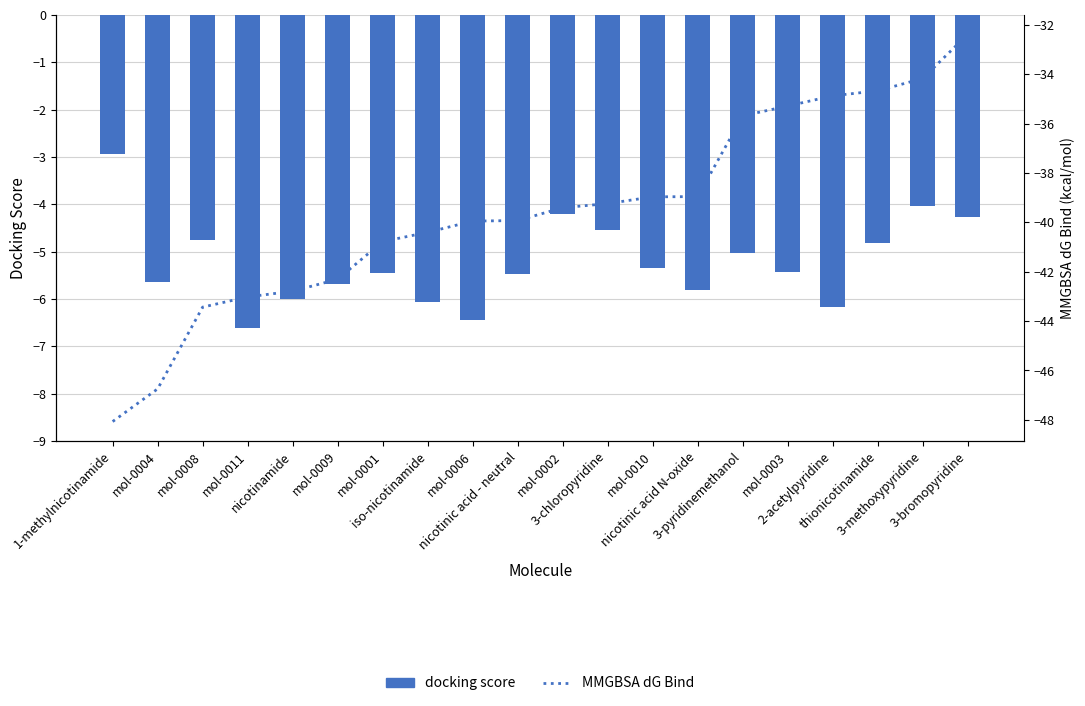

What is the smallest value displayed?

-48.1